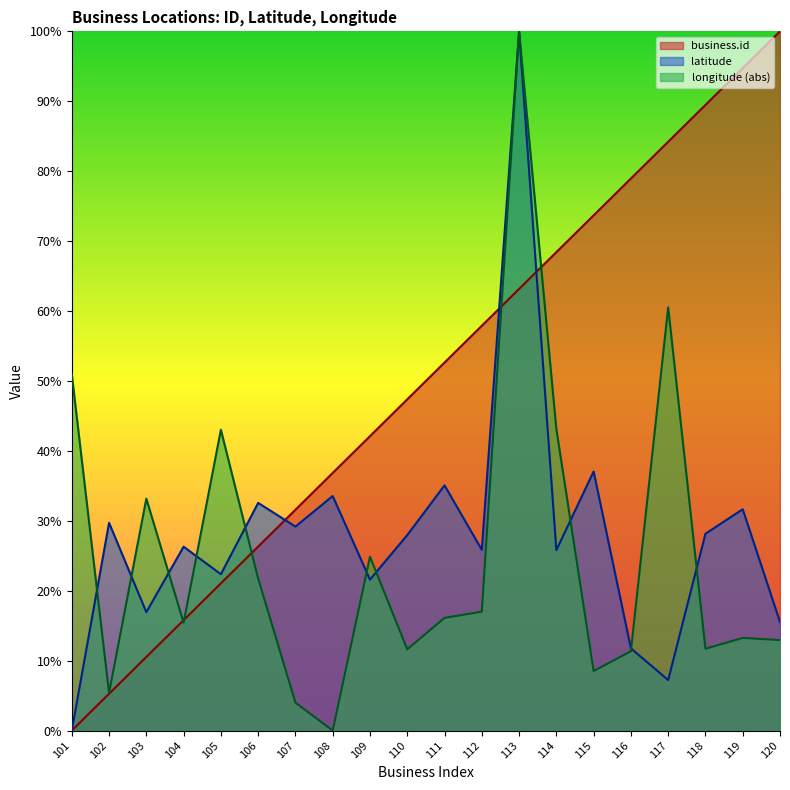

At which label does latitude first exceed 27?

102